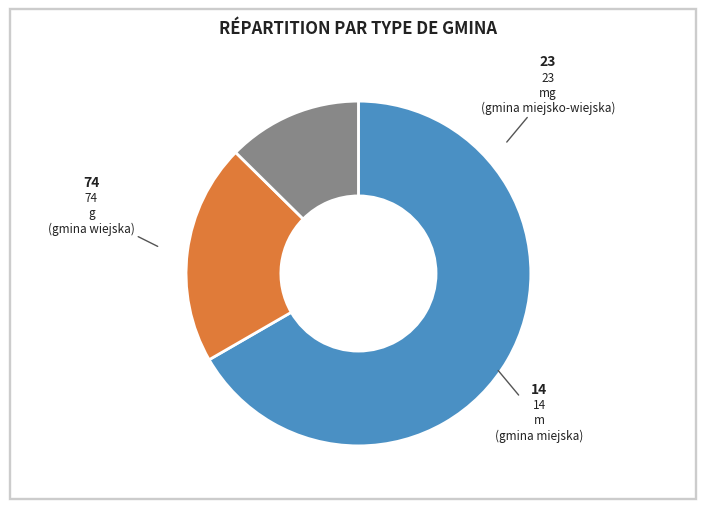

Rank the categories by value from highest to lowest.

g, mg, m